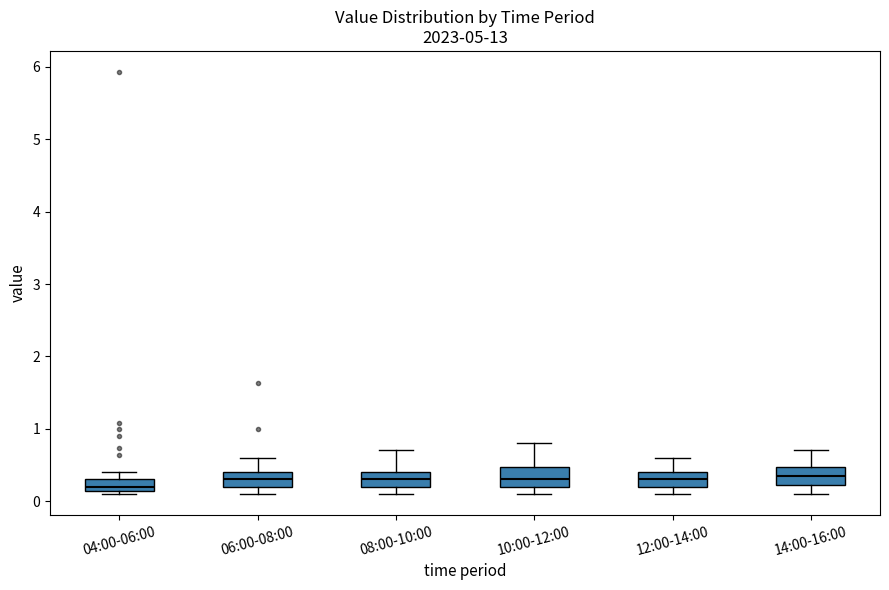

Reading left to right, read every box against the y-axis: the position of its median line, the range the box covers, and the ends of its whiskers. The values are not printed on the chart, so give them approximately, as read against the axis.

04:00-06:00: median 0.2, box 0.1 to 0.3, whiskers 0.1 (just below the box's lower edge) to 0.4
06:00-08:00: median 0.3, box 0.2 to 0.4, whiskers 0.1 to 0.6
08:00-10:00: median 0.3, box 0.2 to 0.4, whiskers 0.1 to 0.7
10:00-12:00: median 0.3, box 0.2 to 0.5, whiskers 0.1 to 0.8
12:00-14:00: median 0.3, box 0.2 to 0.4, whiskers 0.1 to 0.6
14:00-16:00: median 0.4, box 0.2 to 0.5, whiskers 0.1 to 0.7